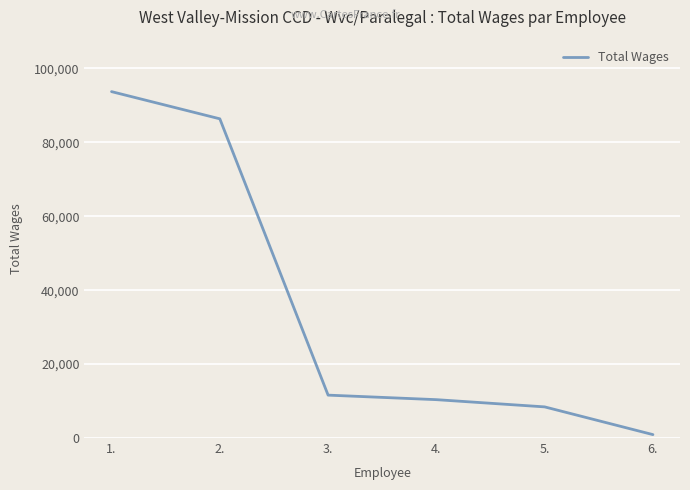

Reading right to left, list all the values displayed in this chart.

923	8424	10378	11603	86345	93701